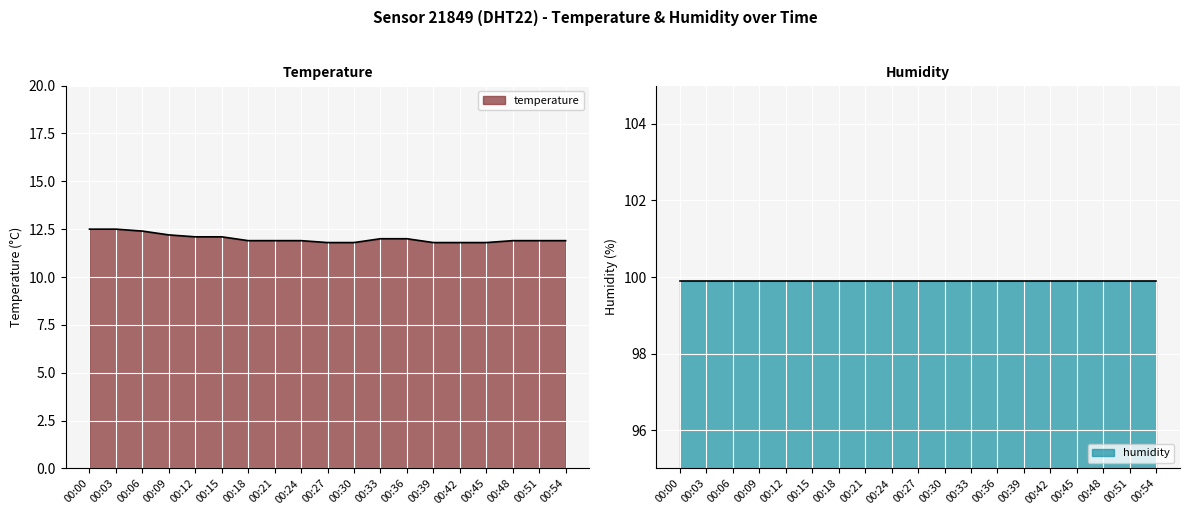

Count the number of categories in the chart.

19